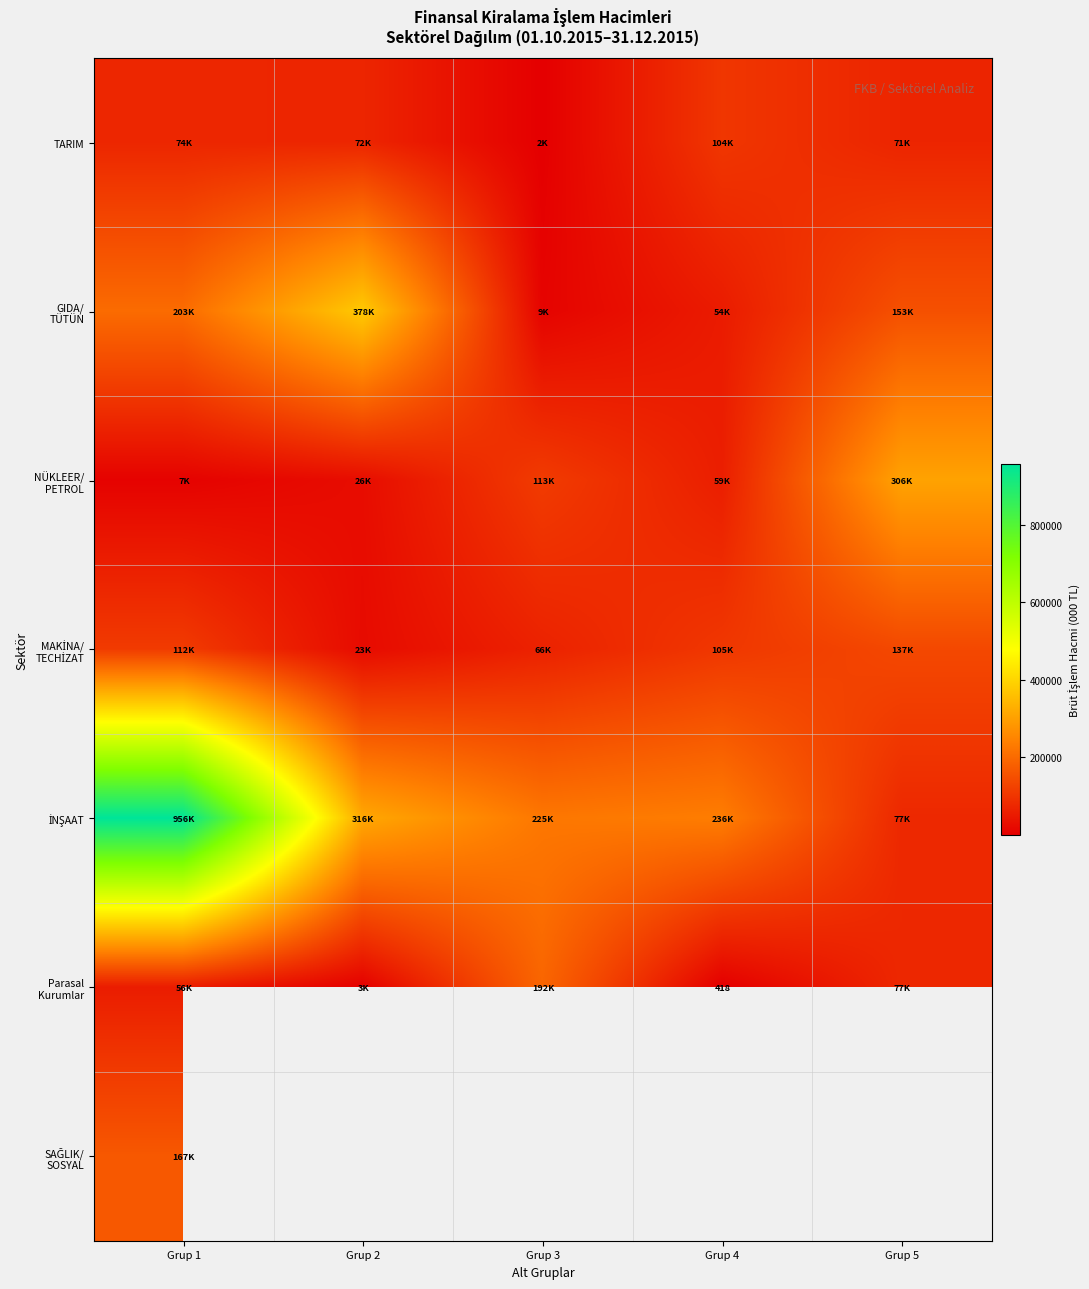

Which series has the widest spread of values?

İNŞAAT